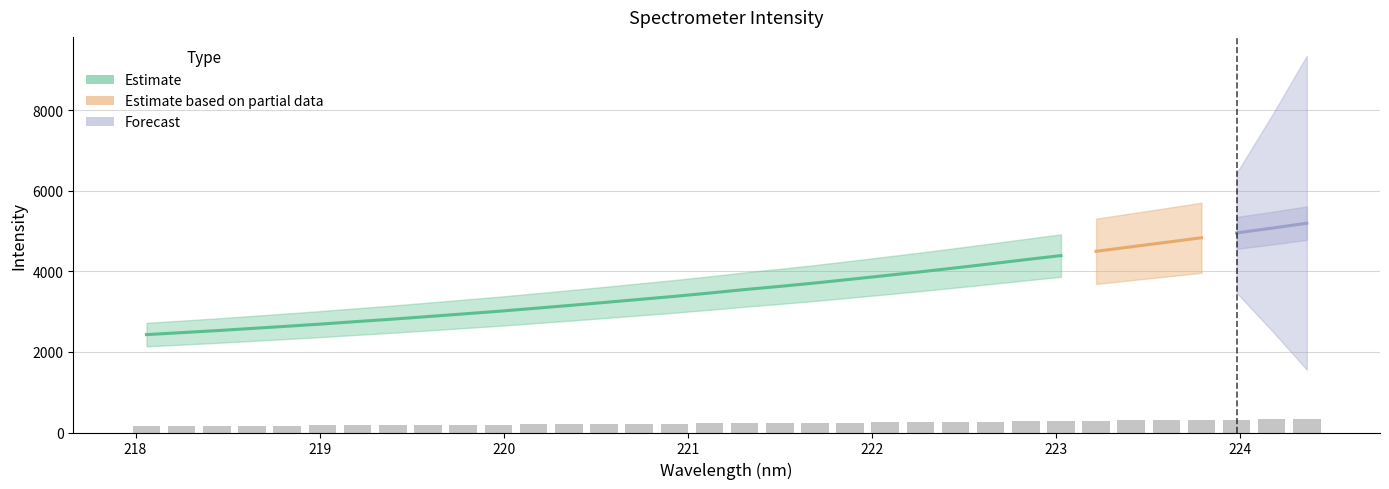

Where is the data nearest to the value 247?

221.8812